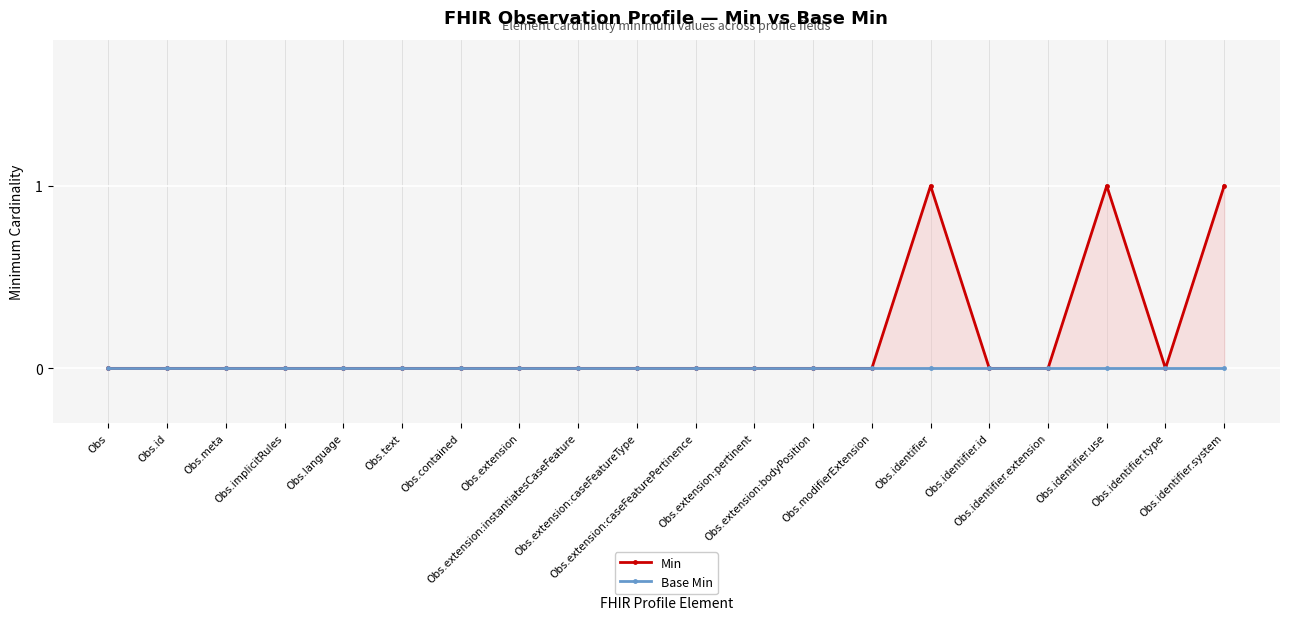

Rank the categories by Min value from highest to lowest.

Obs.identifier, Obs.identifier.use, Obs.identifier.system, Obs, Obs.id, Obs.meta, Obs.implicitRules, Obs.language, Obs.text, Obs.contained, Obs.extension, Obs.extension:instantiatesCaseFeature, Obs.extension:caseFeatureType, Obs.extension:caseFeaturePertinence, Obs.extension:pertinent, Obs.extension:bodyPosition, Obs.modifierExtension, Obs.identifier.id, Obs.identifier.extension, Obs.identifier.type